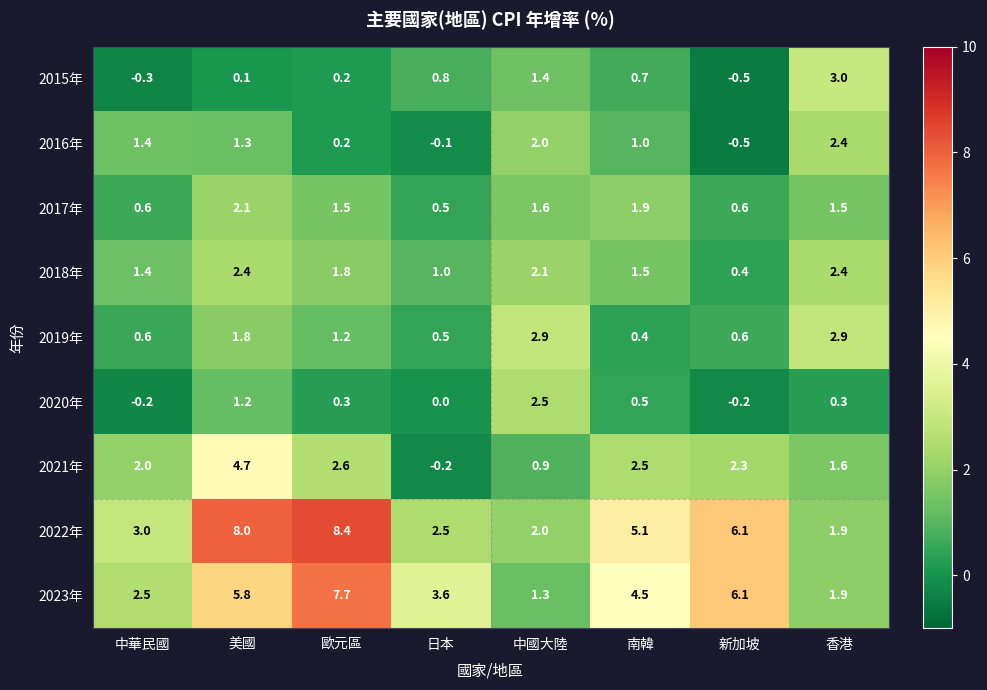

The 2022年 series shows 8.4 at 歐元區. True or false?

True